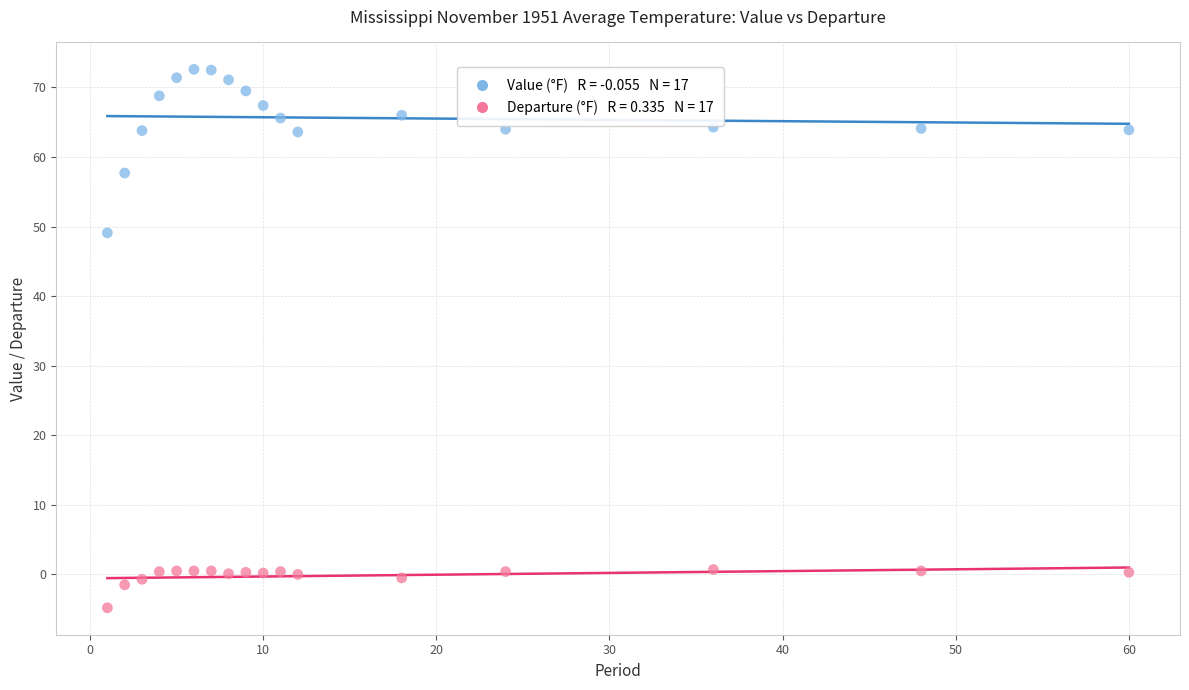

Across all data points, what is the range of X values (max minus min)?

59.0